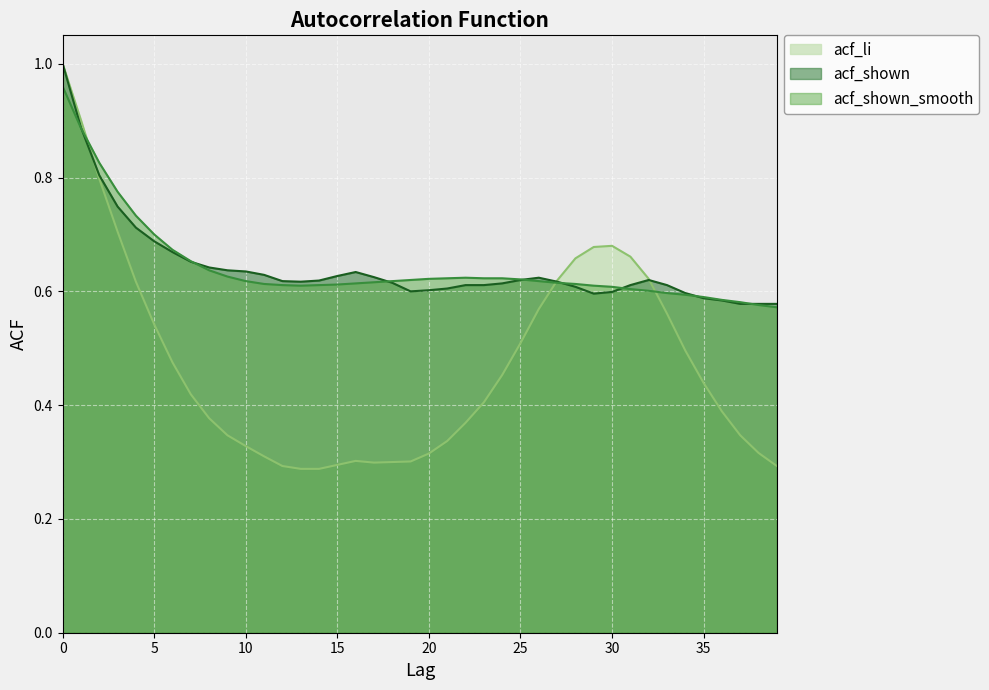

Reading left to right, extract all data points from this chart.

acf_li: 0=1.0	1=0.9	2=0.8	3=0.7	4=0.6	5=0.5	6=0.5	7=0.4	8=0.4	9=0.3	10=0.3	11=0.3	12=0.3	13=0.3	14=0.3	15=0.3	16=0.3	17=0.3	18=0.3	19=0.3	20=0.3	21=0.3	22=0.4	23=0.4	24=0.5	25=0.5	26=0.6	27=0.6	28=0.7	29=0.7	30=0.7	31=0.7	32=0.6	33=0.6	34=0.5	35=0.4	36=0.4	37=0.3	38=0.3	39=0.3
acf_shown: 0=1.0	1=0.9	2=0.8	3=0.7	4=0.7	5=0.7	6=0.7	7=0.7	8=0.6	9=0.6	10=0.6	11=0.6	12=0.6	13=0.6	14=0.6	15=0.6	16=0.6	17=0.6	18=0.6	19=0.6	20=0.6	21=0.6	22=0.6	23=0.6	24=0.6	25=0.6	26=0.6	27=0.6	28=0.6	29=0.6	30=0.6	31=0.6	32=0.6	33=0.6	34=0.6	35=0.6	36=0.6	37=0.6	38=0.6	39=0.6
acf_shown_smooth: 0=1.0	1=0.9	2=0.8	3=0.8	4=0.7	5=0.7	6=0.7	7=0.7	8=0.6	9=0.6	10=0.6	11=0.6	12=0.6	13=0.6	14=0.6	15=0.6	16=0.6	17=0.6	18=0.6	19=0.6	20=0.6	21=0.6	22=0.6	23=0.6	24=0.6	25=0.6	26=0.6	27=0.6	28=0.6	29=0.6	30=0.6	31=0.6	32=0.6	33=0.6	34=0.6	35=0.6	36=0.6	37=0.6	38=0.6	39=0.6